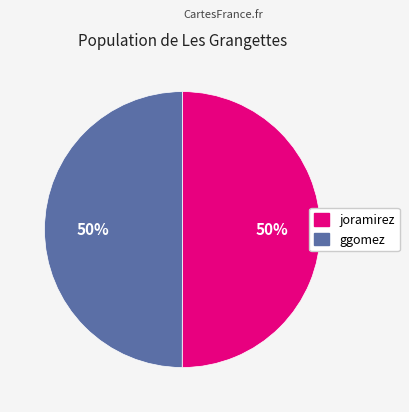

What percentage is the joramirez slice, to the nearest percent?

50%